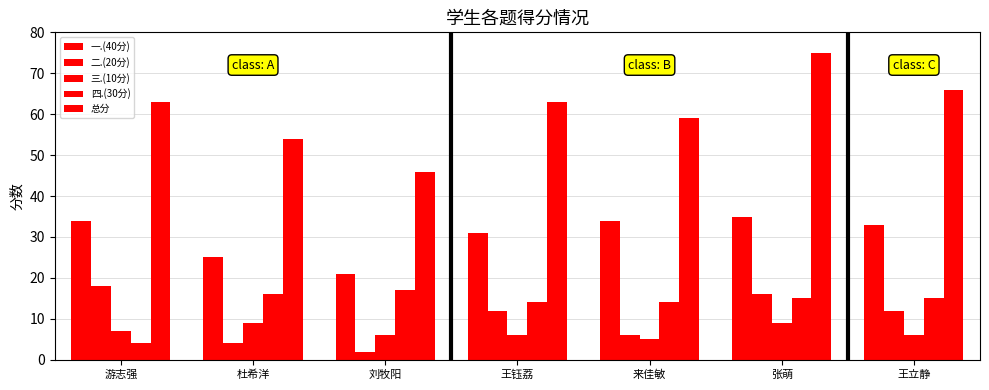

What is the lowest value of the 总分 series?

46